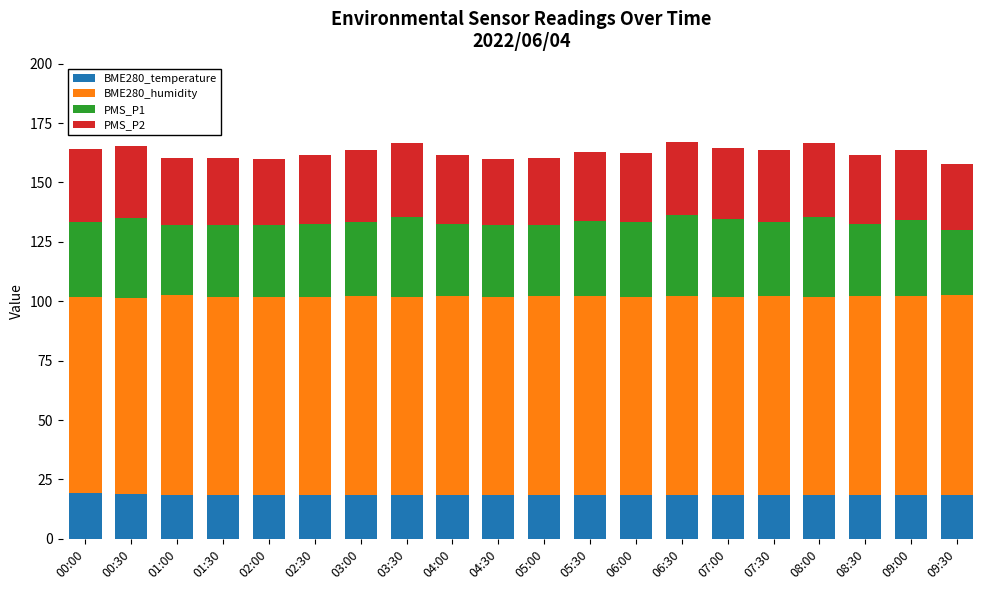

What is the total value across all series at 09:30?

157.8